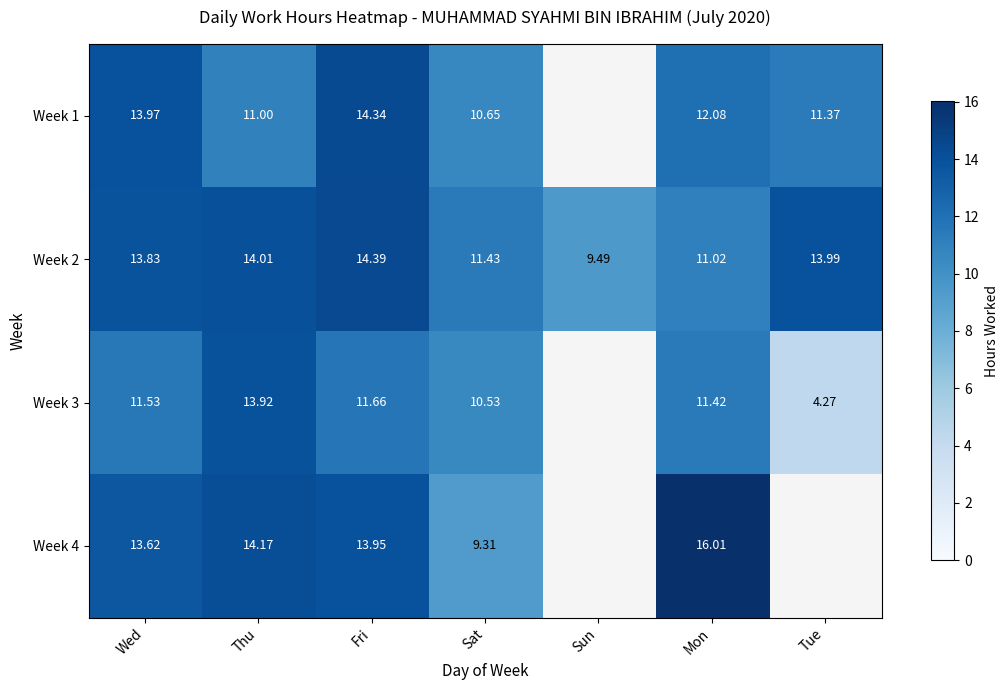

True or false: Week 2 has a value of 5.7 at Fri.

False